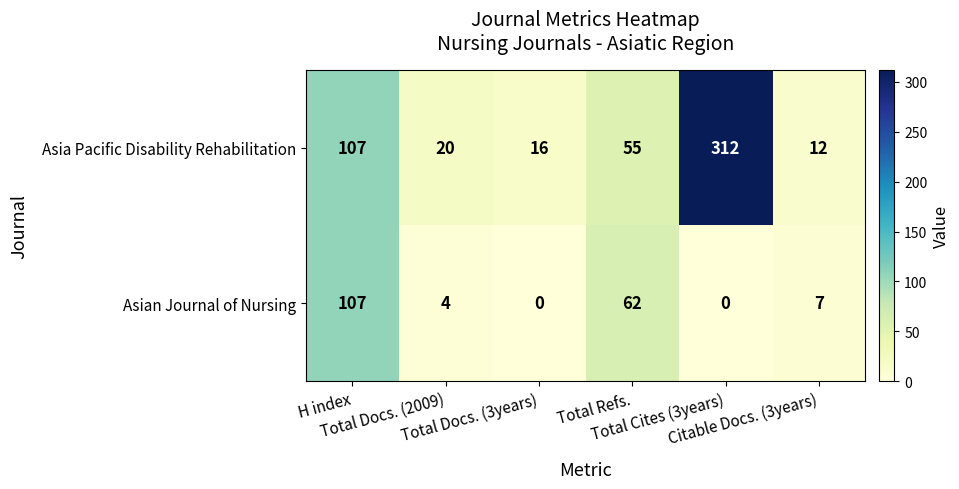

What is the difference between the second highest and second lowest values in the Asia Pacific Disability Rehabilitation series?

91